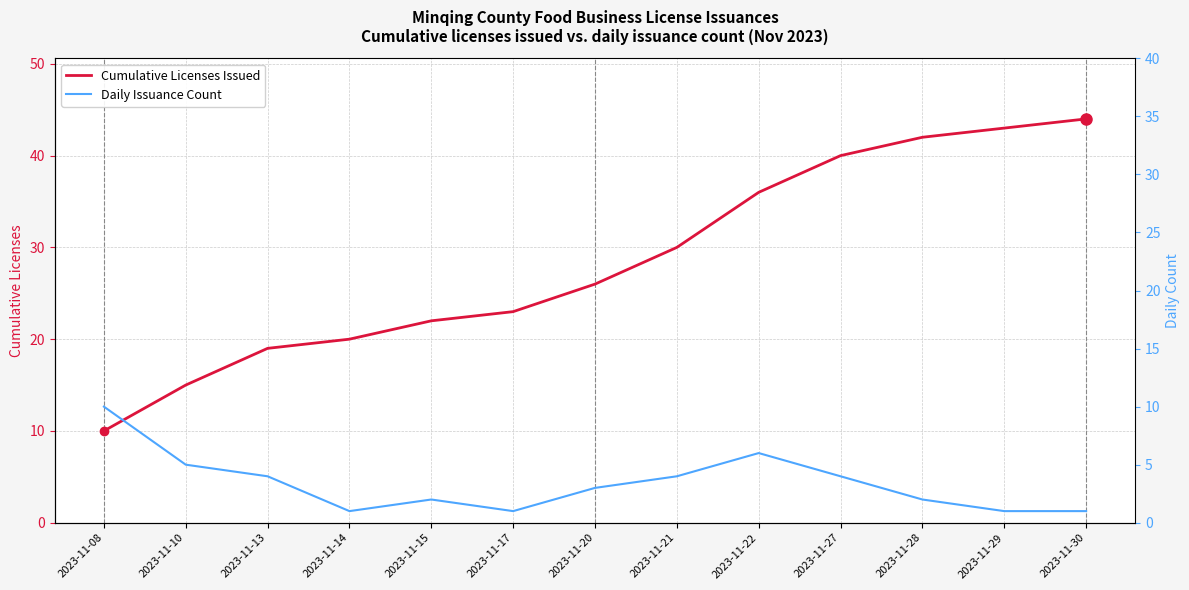

What is the average value of the Cumulative Licenses Issued series?

28